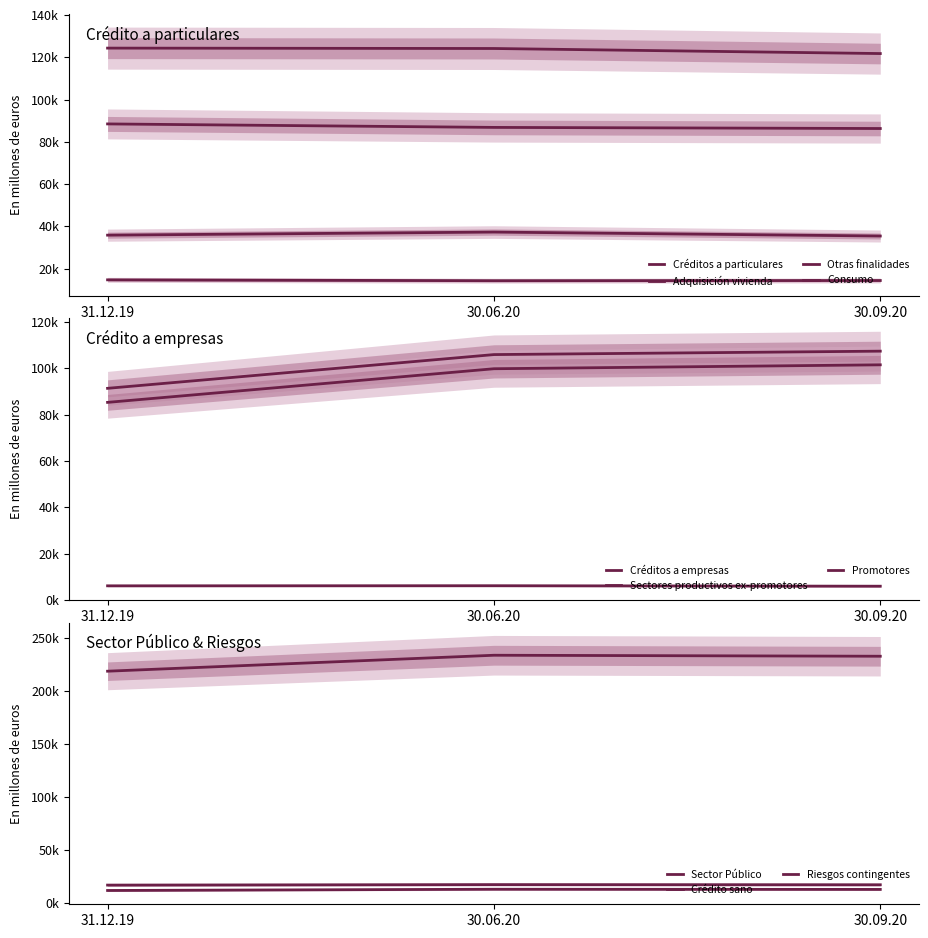

What is the greatest value displayed?

234083.5